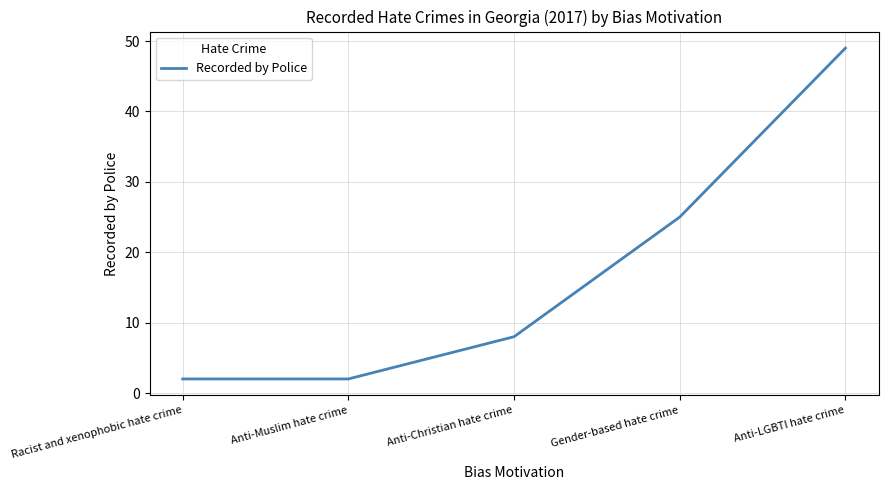

How many distinct data groups are displayed?

1